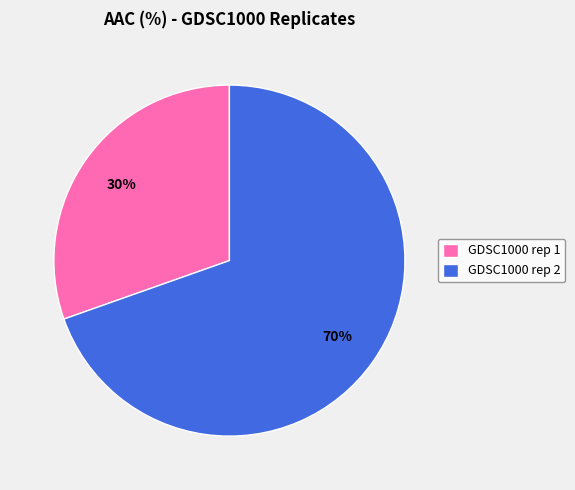

How many segments does this pie chart have?

2